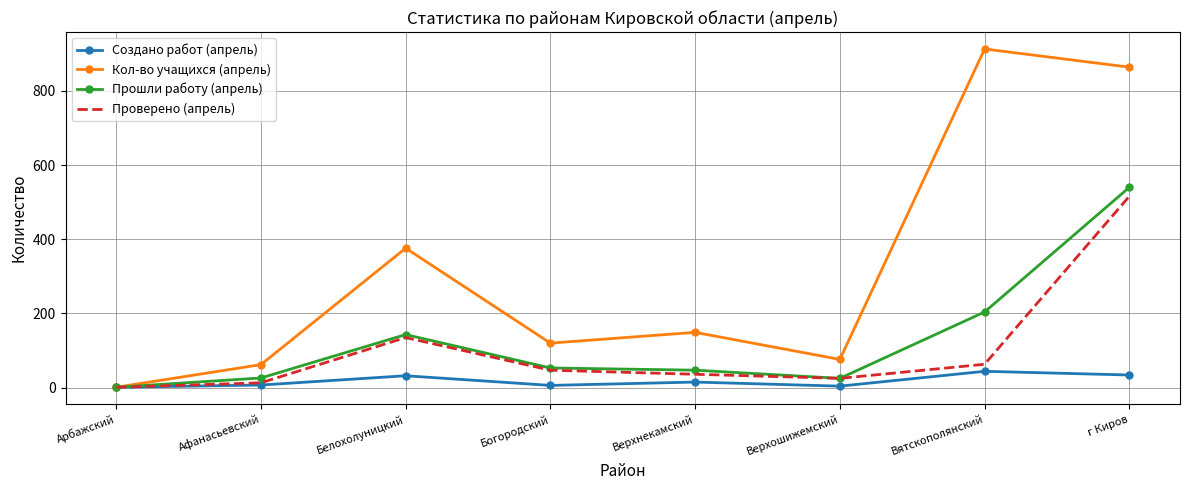

Where is Проверено (апрель) nearest to the value 258?

Белохолуницкий